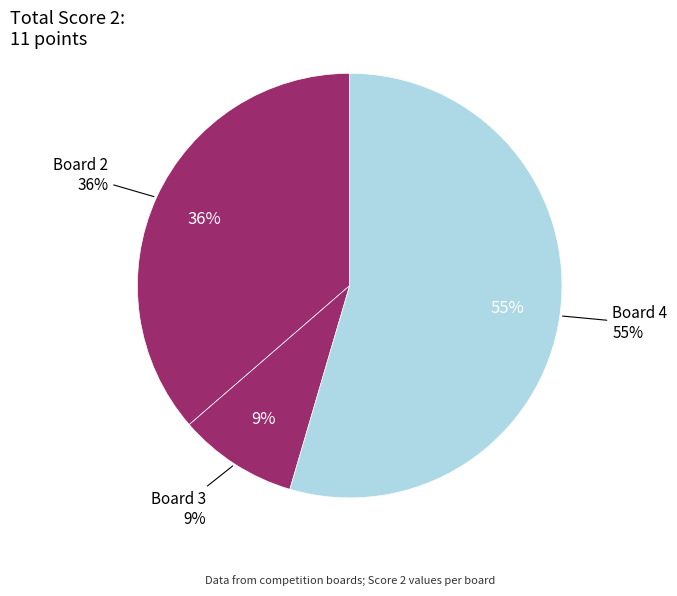

What percentage do Board 1 and Board 4 together represent?

54.5%